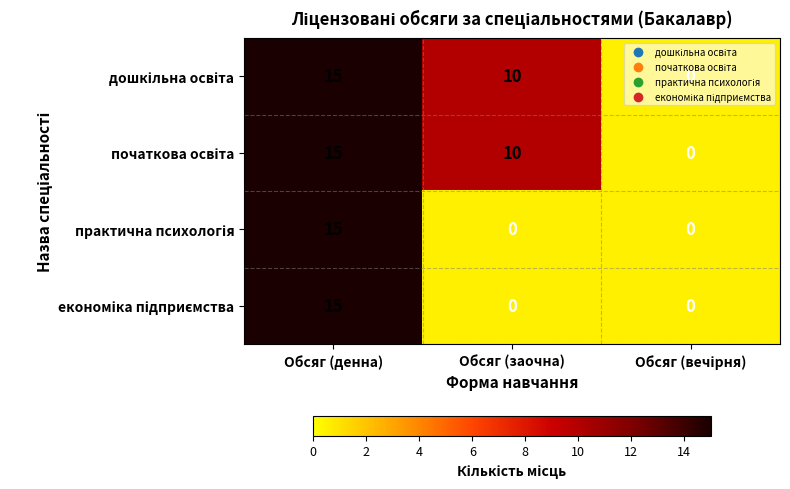

At which category does the chart reach its peak across all series?

Обсяг (денна)